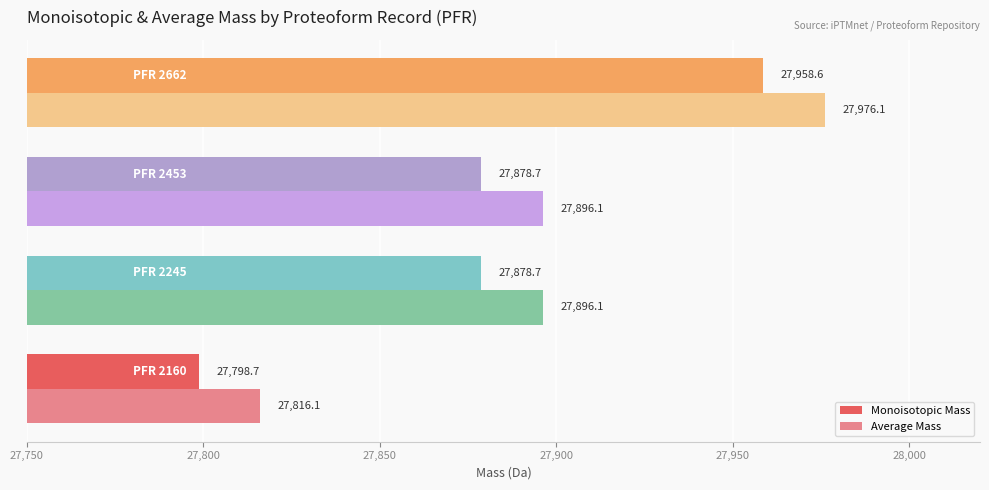

Rank the series by their average value, from lowest to highest.

Monoisotopic Mass, Average Mass